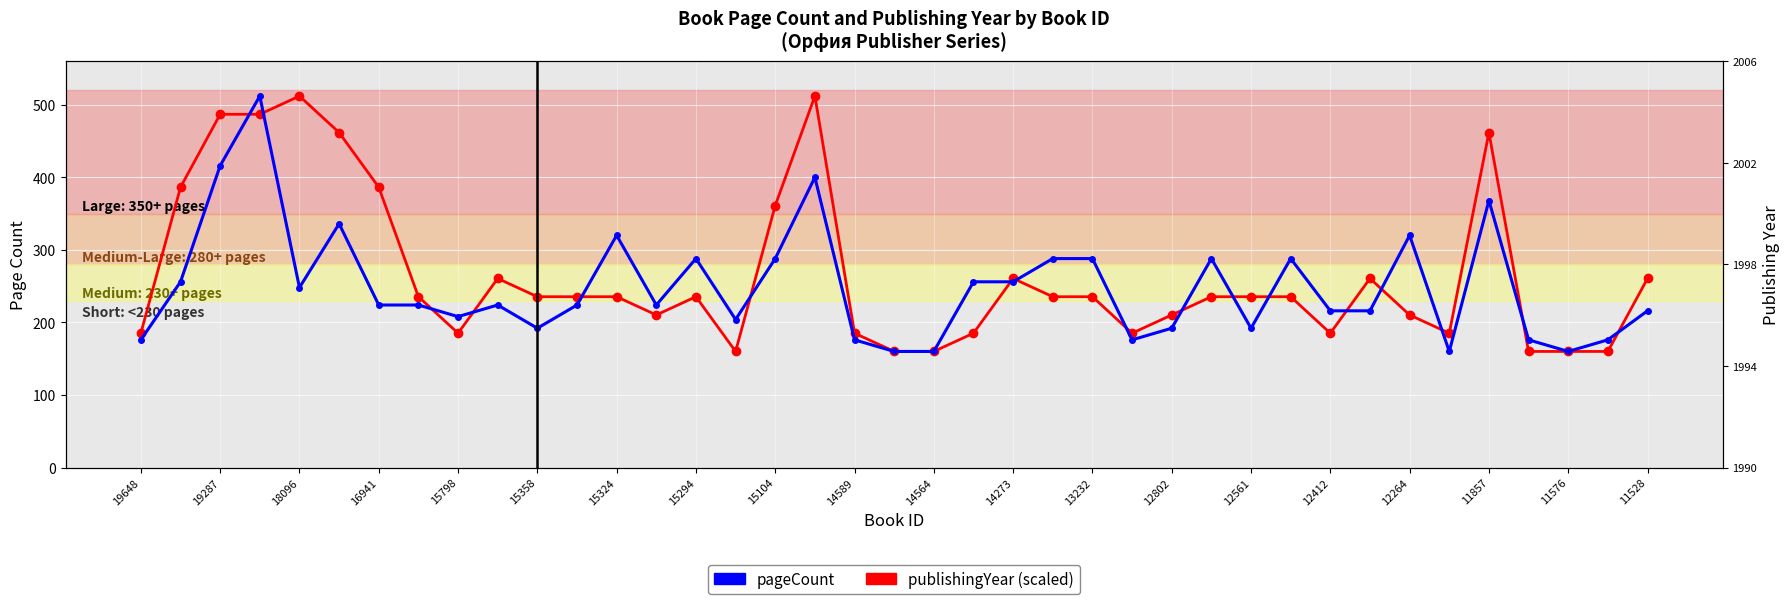

What are all the series names shown in the legend?

pageCount, publishingYear (scaled)